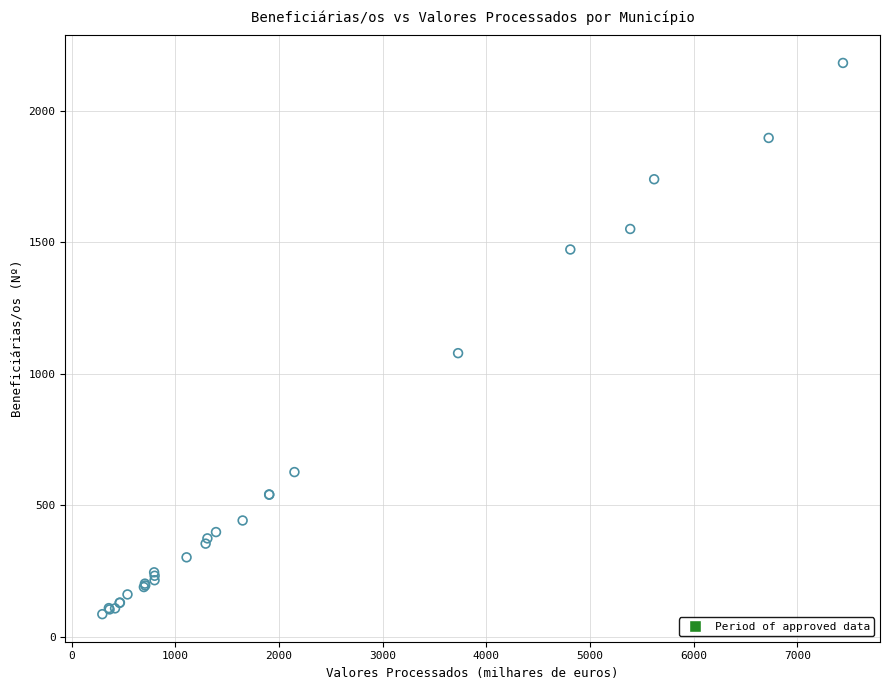

What Y value in the scatter plot is closest to 1133?

1078